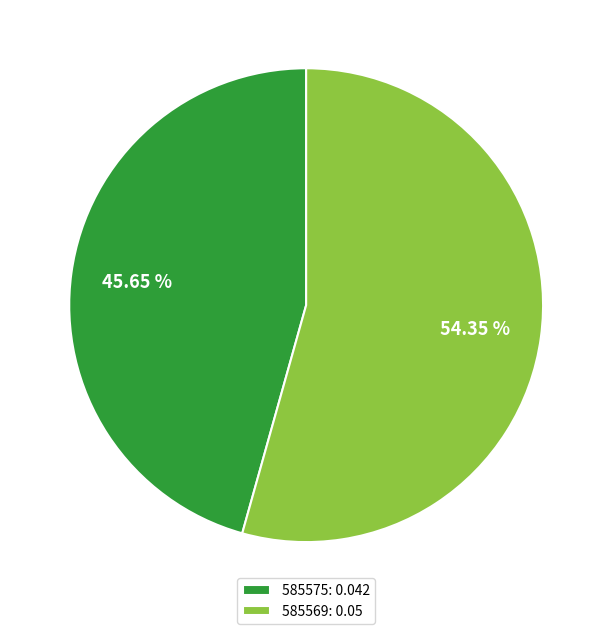

Count the number of slices in the pie.

2